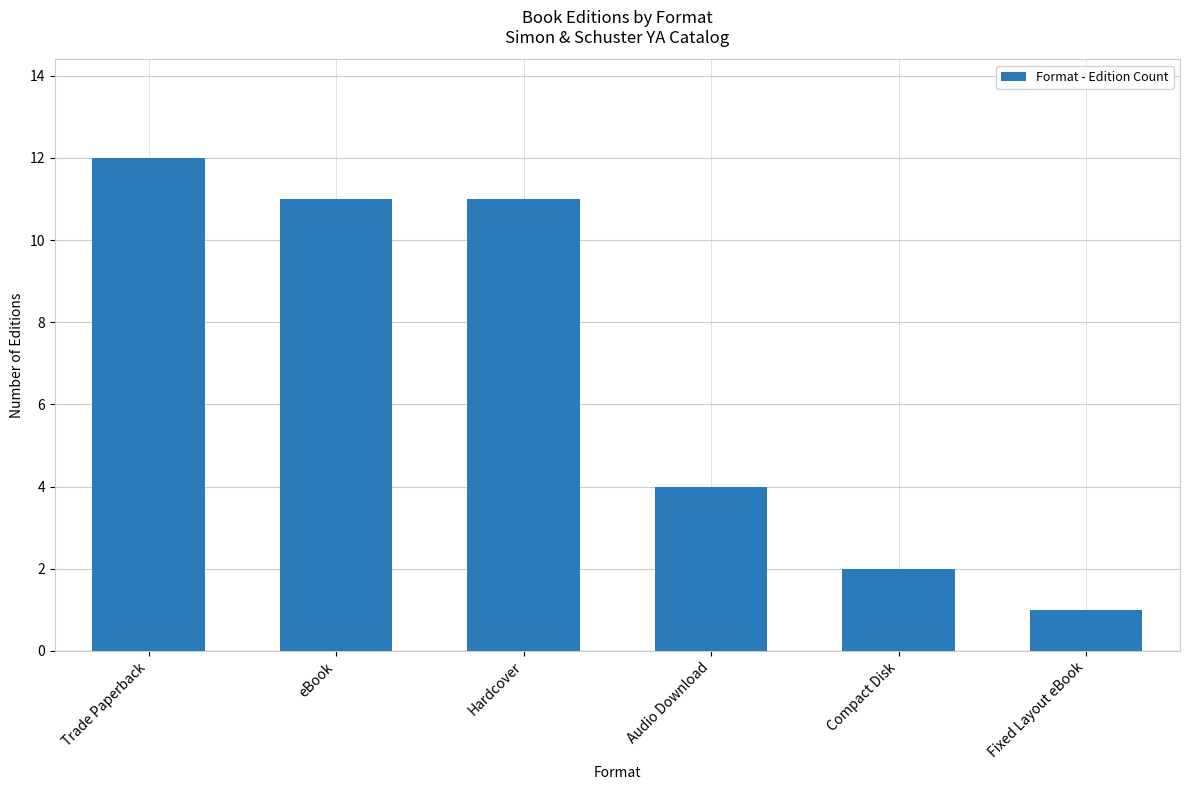

Does the chart contain any negative values?

No